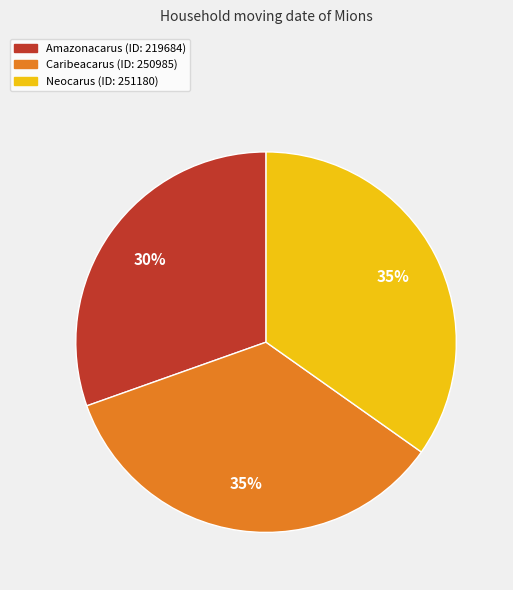

What is the smallest slice in the pie chart?

Amazonacarus